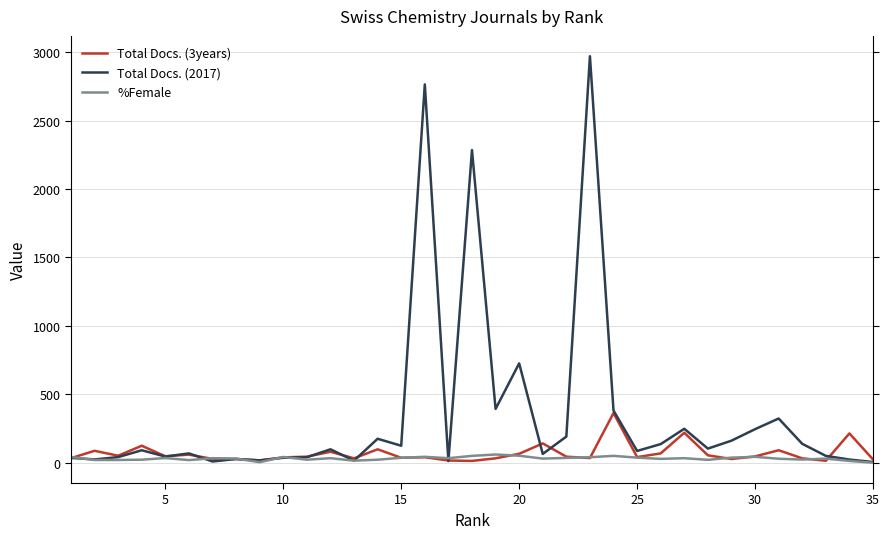

In Total Docs. (2017), how many points are higher than both neighbors (excluding endpoints)?

11